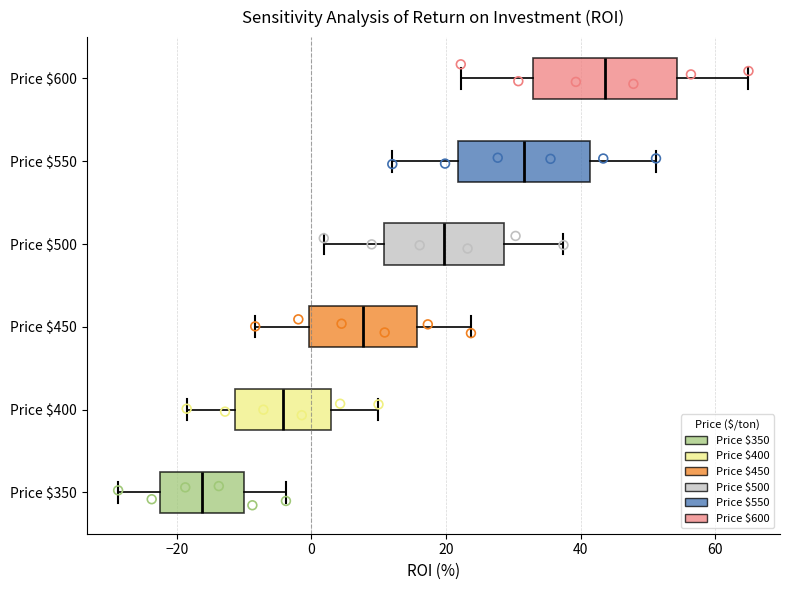

Reading bottom to top, transcribe this box plot: for each box, give where its median line is, the range the box spans, and where its two whiskers end, as read against the x-axis. The values are not printed on the chart, so give them approximately, as read against the axis.

Price $350: median -16, box -22 to -10, whiskers -28 to -4
Price $400: median -4, box -12 to 2, whiskers -18 to 10
Price $450: median 8, box 0 to 16, whiskers -8 to 24
Price $500: median 20, box 10 to 28, whiskers 2 to 38
Price $550: median 32, box 22 to 42, whiskers 12 to 52
Price $600: median 44, box 32 to 54, whiskers 22 to 64